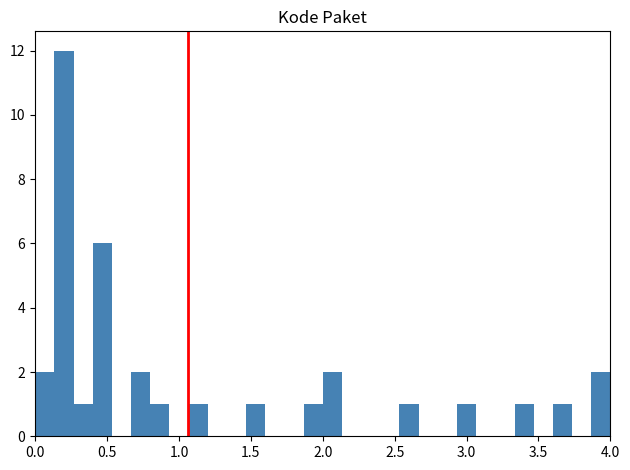

Read against the x-axis, roughly where is the centre of the tallest bar?

0.20